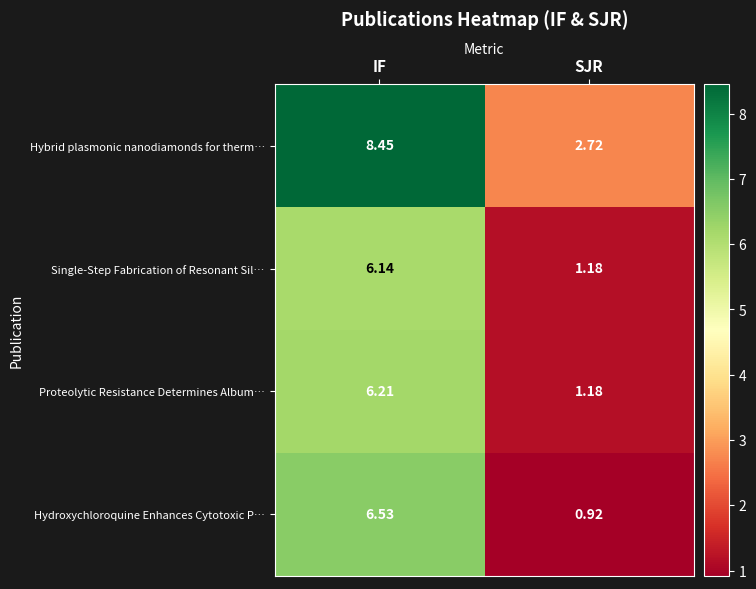

Which category has the lowest value across all series?

SJR